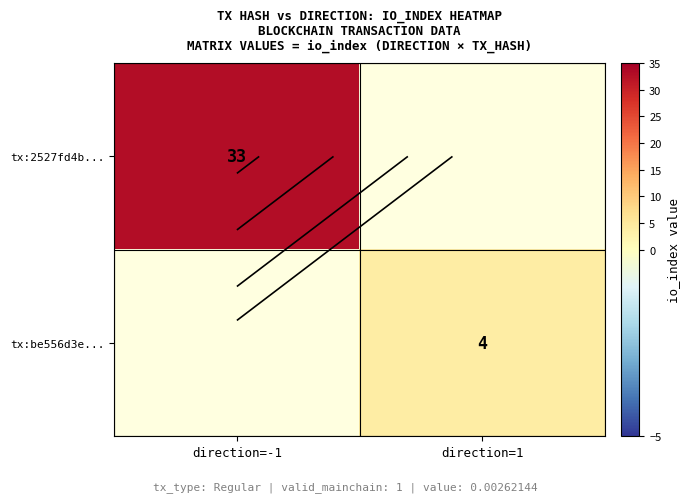

What is the greatest value displayed?

33.0